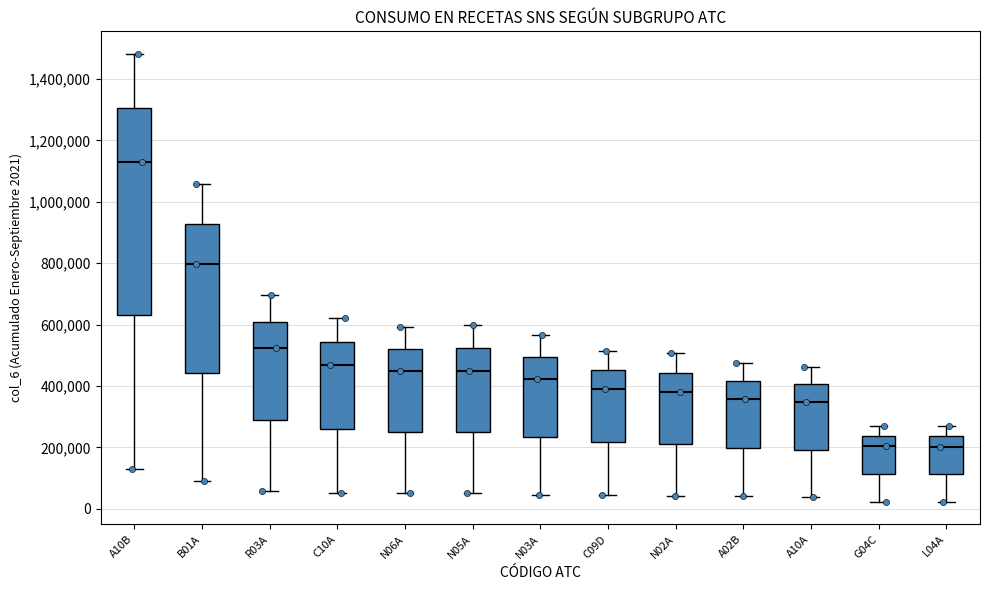

Which box has the highest median line?

A10B